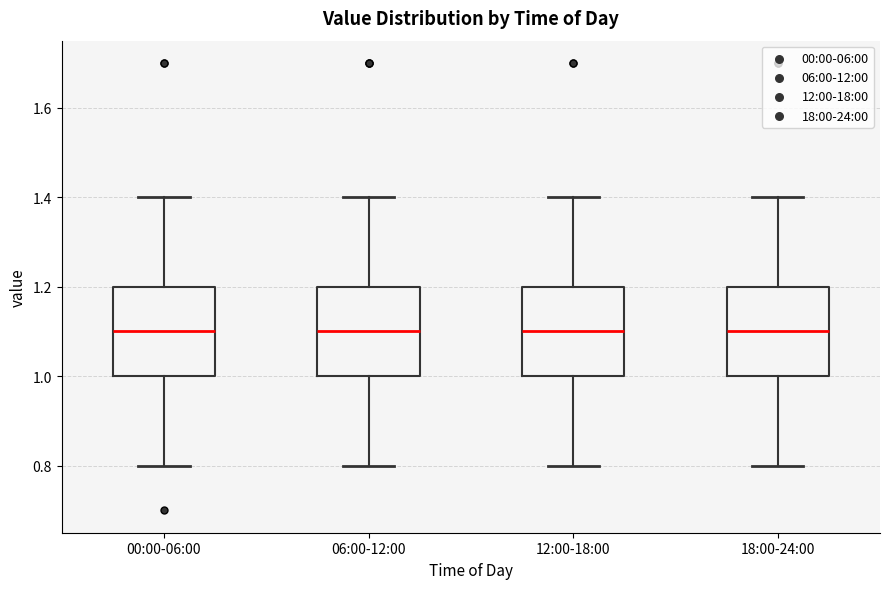

Where is the lower edge of the box for 12:00-18:00 on the y-axis? The values are not printed on the chart, so give them approximately, as read against the axis.

1.0